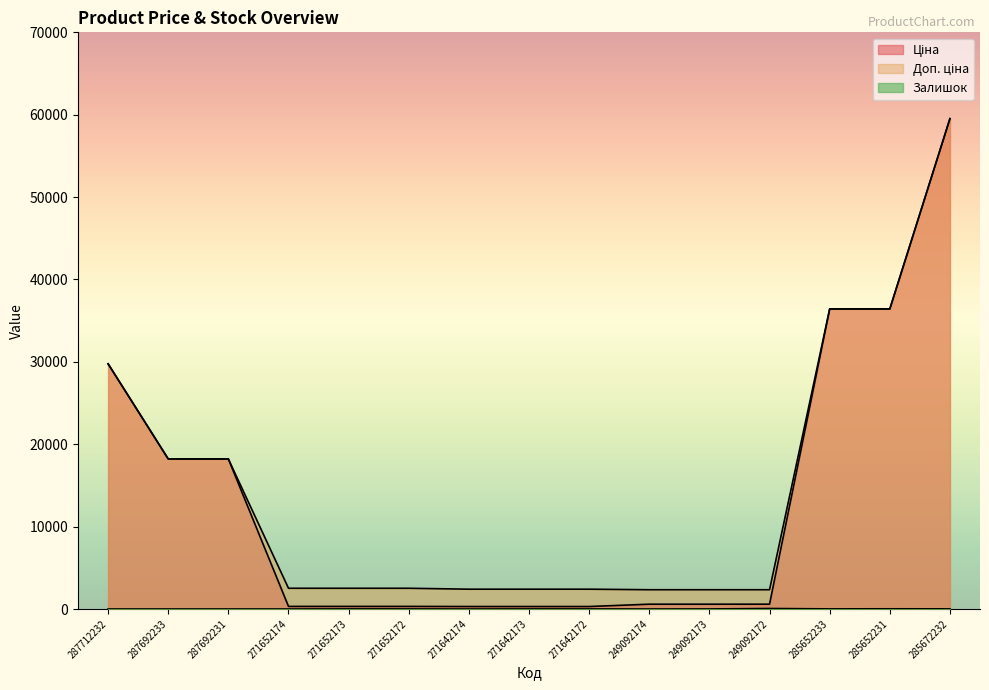

List the series in order of their peak value, highest first.

Ціна, Доп. ціна, Залишок